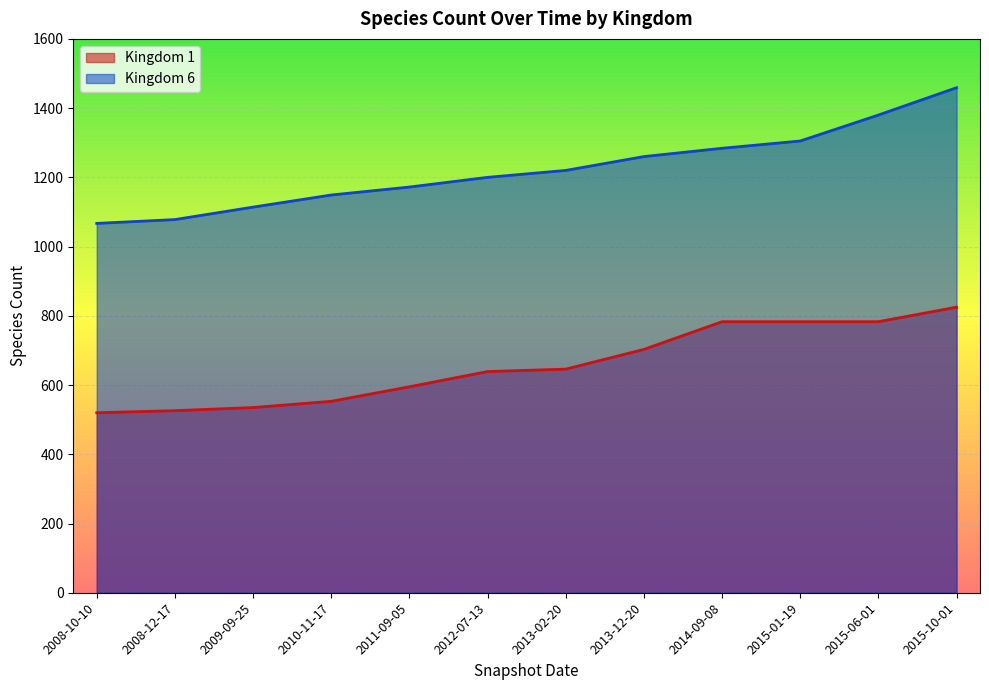

How many lines are shown in the chart?

2